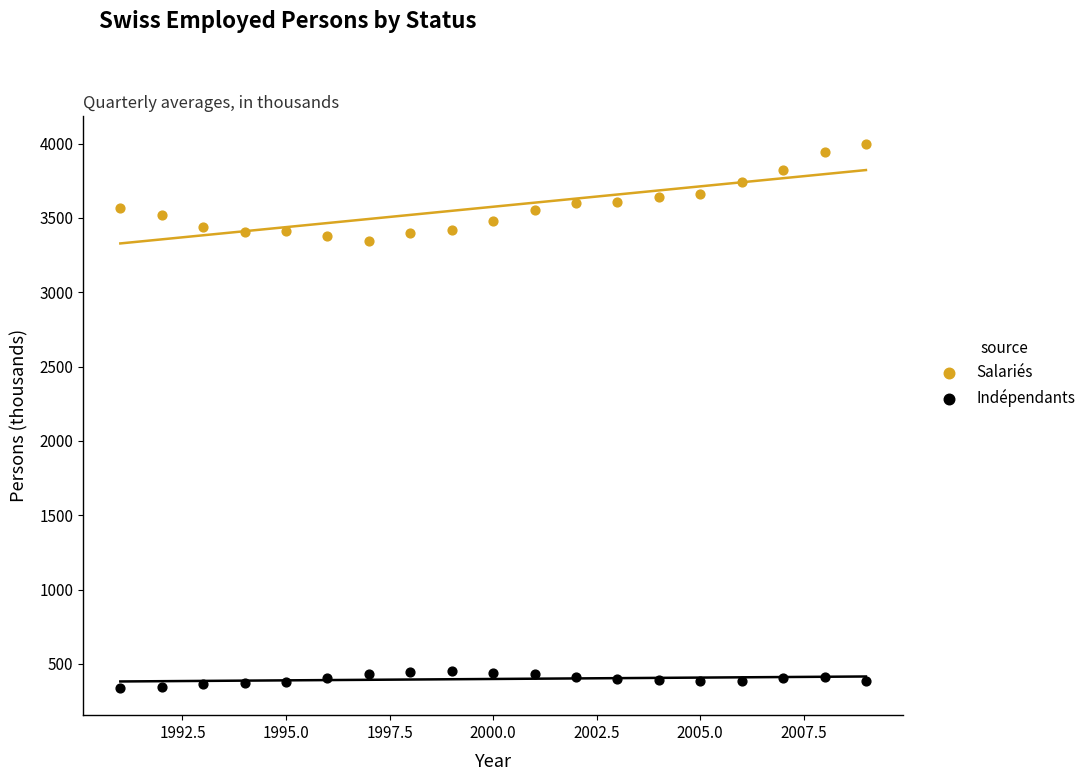

Which series reaches the maximum Y coordinate?

Salariés